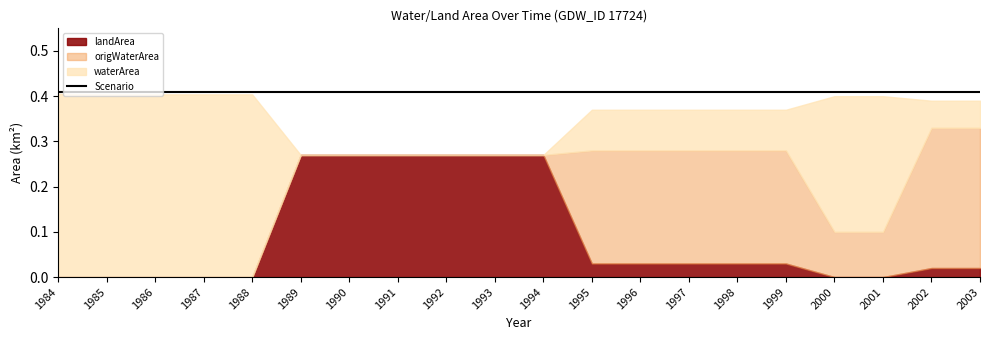

How many categories are shown in the chart?

20